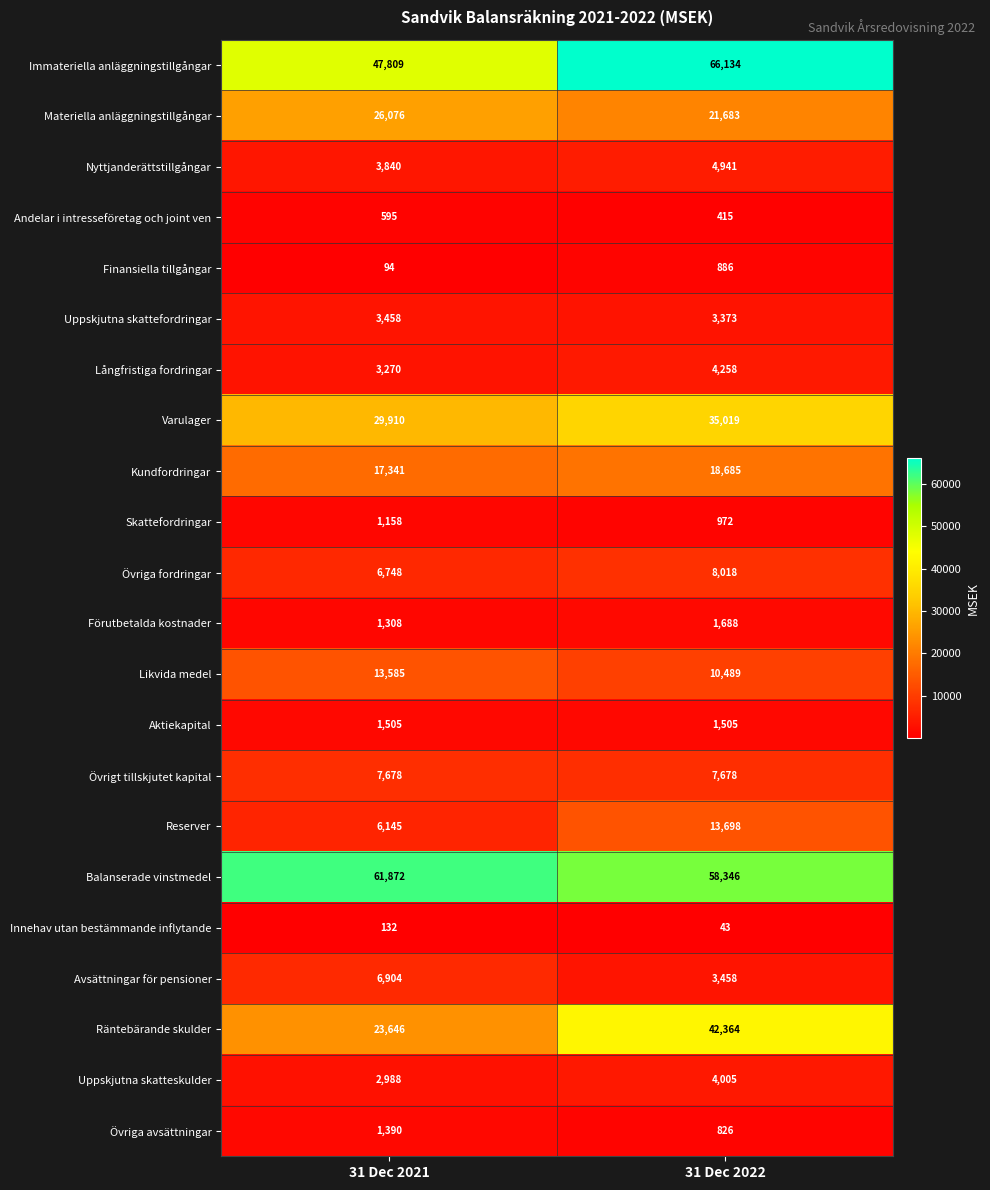

At 31 Dec 2021, list the series in order from smallest to largest.

Finansiella tillgångar, Innehav utan bestämmande inflytande, Andelar i intresseföretag och joint ven, Skattefordringar, Förutbetalda kostnader, Övriga avsättningar, Aktiekapital, Uppskjutna skatteskulder, Långfristiga fordringar, Uppskjutna skattefordringar, Nyttjanderättstillgångar, Reserver, Övriga fordringar, Avsättningar för pensioner, Övrigt tillskjutet kapital, Likvida medel, Kundfordringar, Räntebärande skulder, Materiella anläggningstillgångar, Varulager, Immateriella anläggningstillgångar, Balanserade vinstmedel